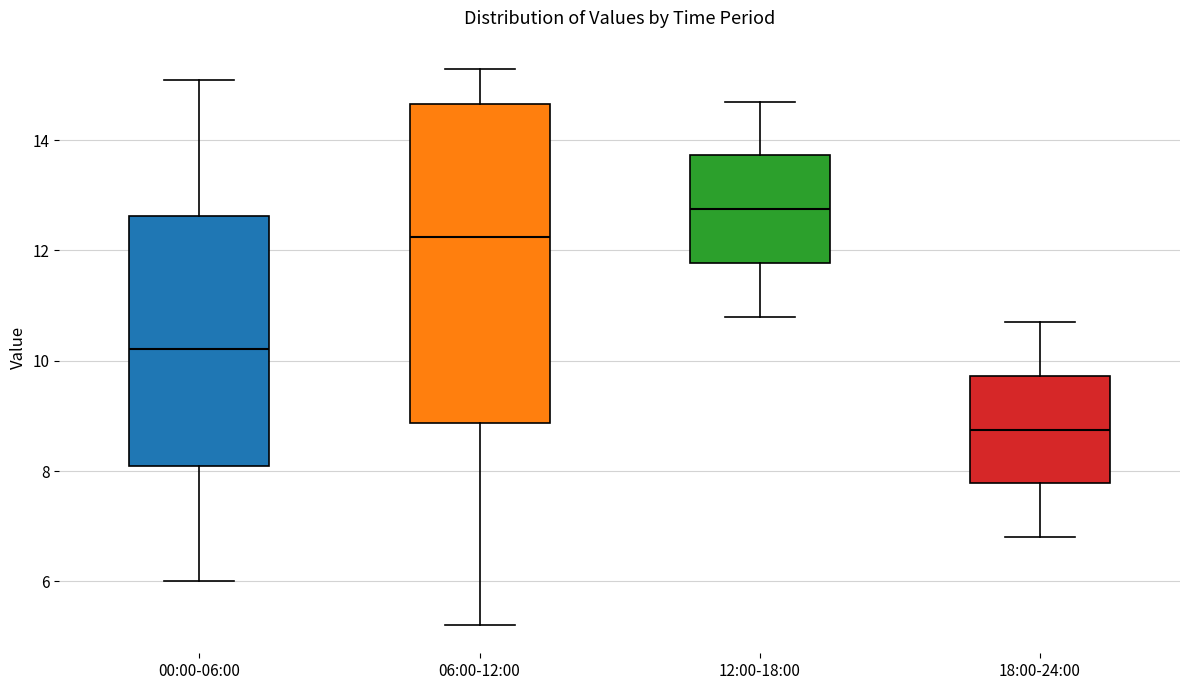

Which box has the highest median line?

12:00-18:00